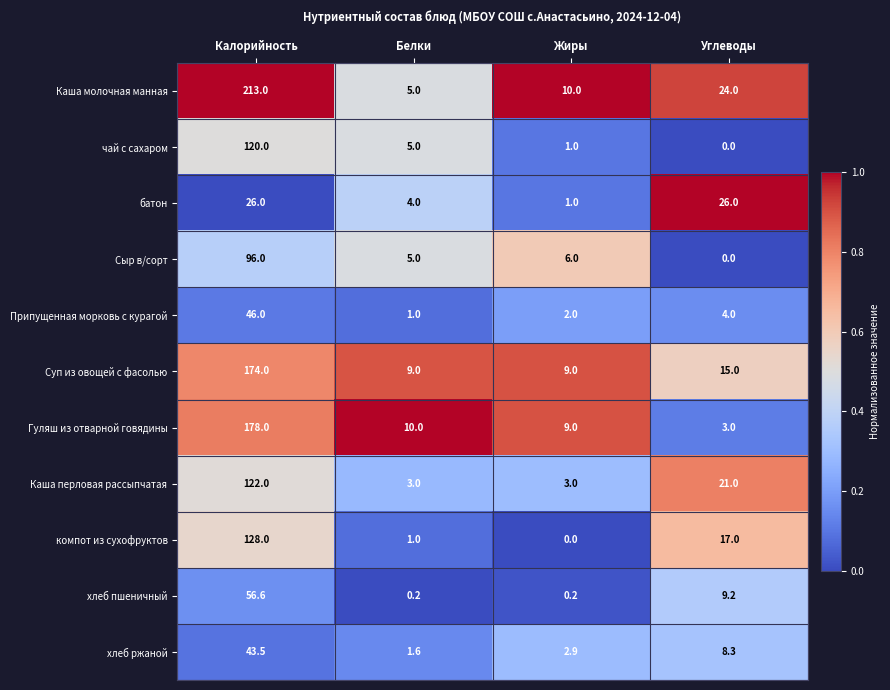

True or false: хлеб пшеничный has a value of 0.2 at Белки.

True